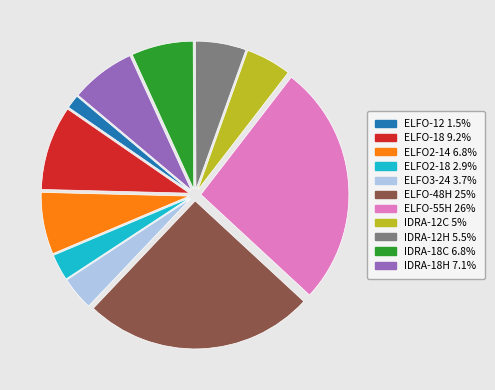

Is ELFO-48H the majority of the pie?

No